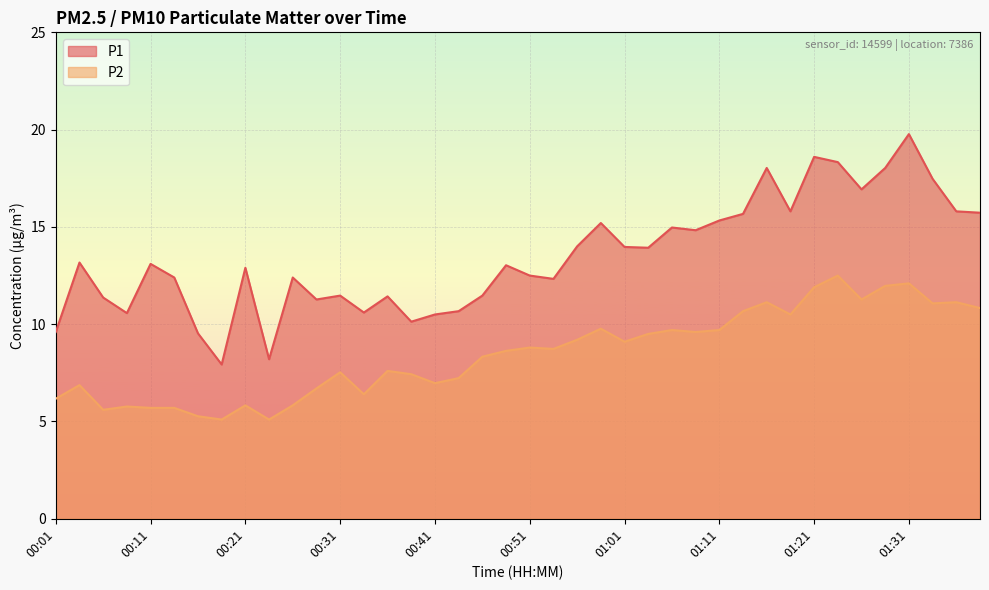

At which category does the chart reach its minimum across all series?

00:19